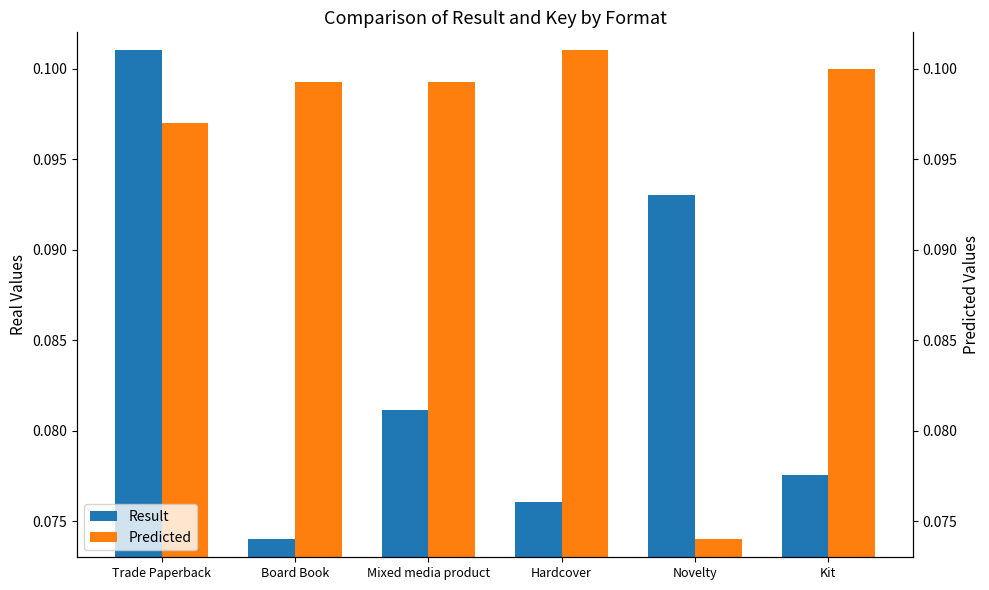

What is the sum of all Result values?

0.5